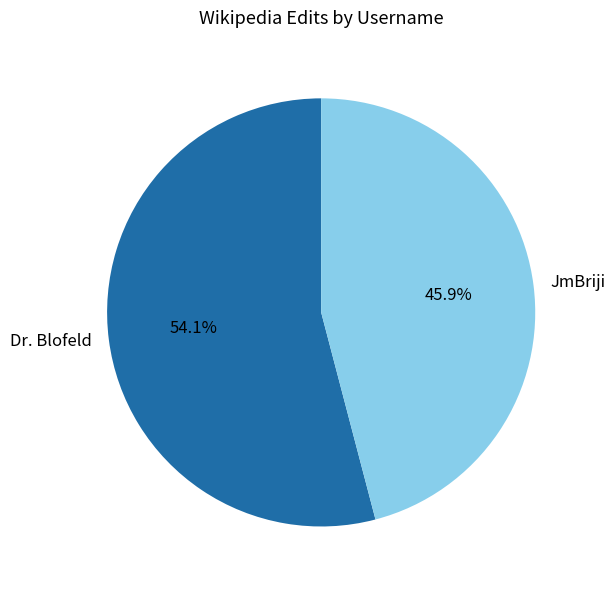

What is the total percentage of Dr. Blofeld and JmBriji?

100.0%